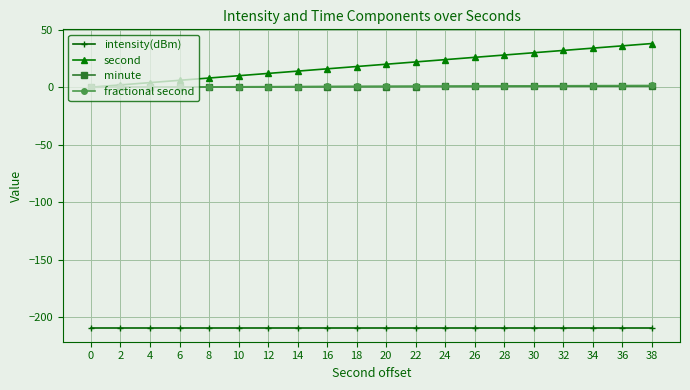

The value of second at 0 is 0.0. True or false?

True